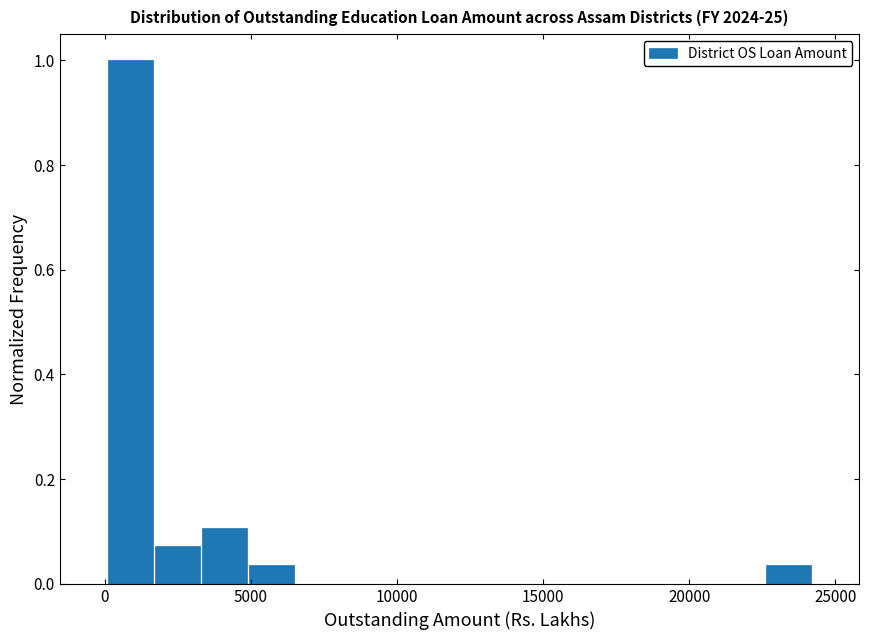

Around what value on the x-axis is the tallest bar? Give the approximate position of its centre, as read against the axis.

1000